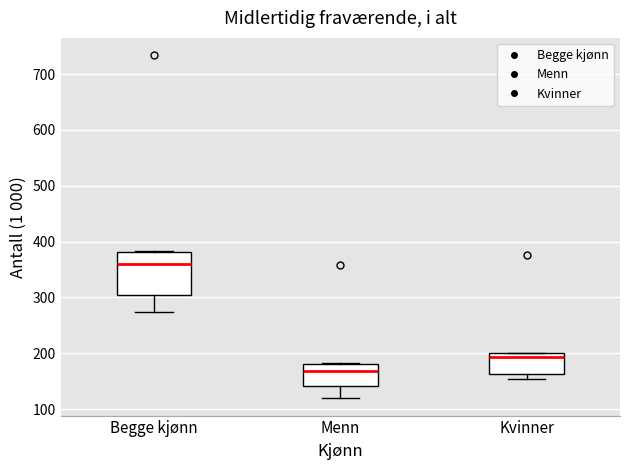

Which box's median line is the lowest?

Menn